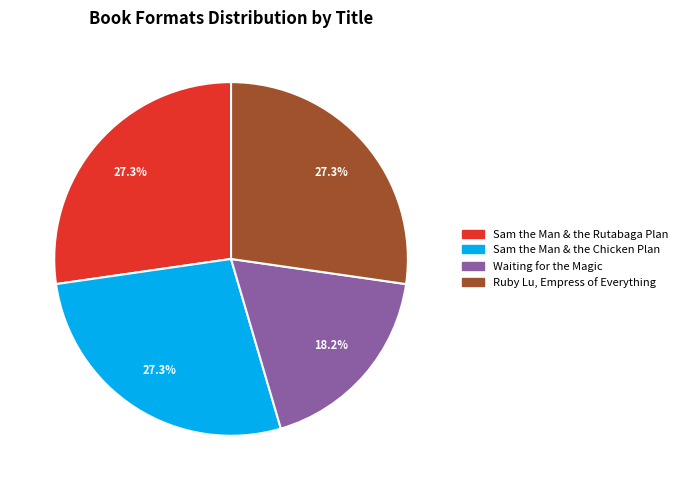

Is Sam the Man & the Chicken Plan the majority of the pie?

No